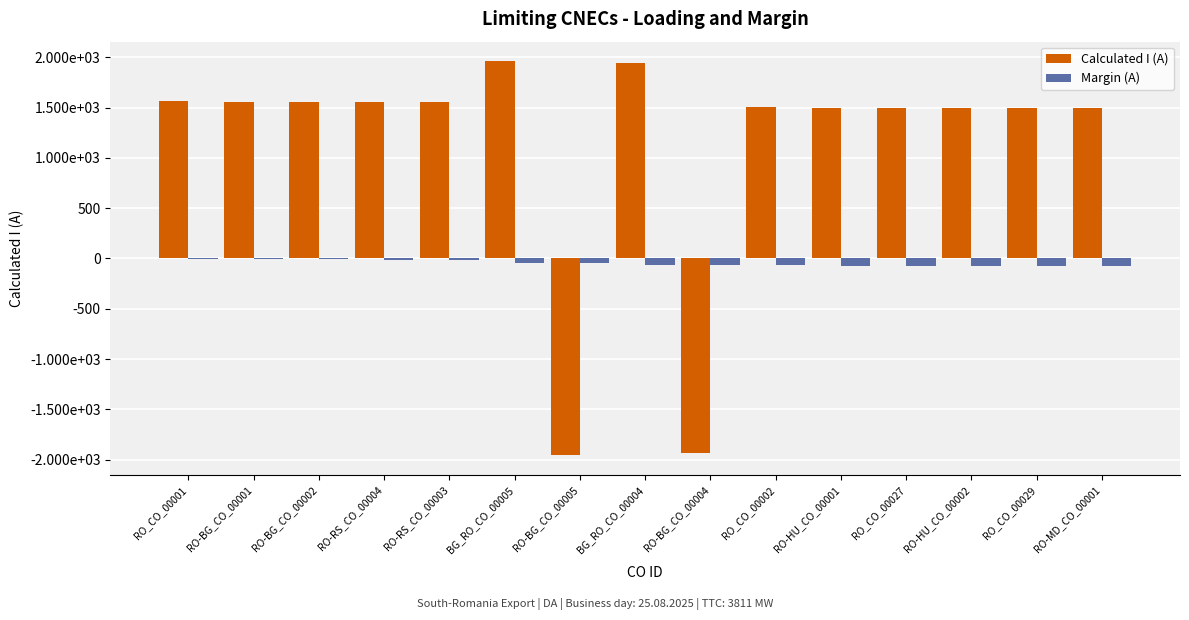

What is the total value across all series at RO-BG_CO_00002?

1550